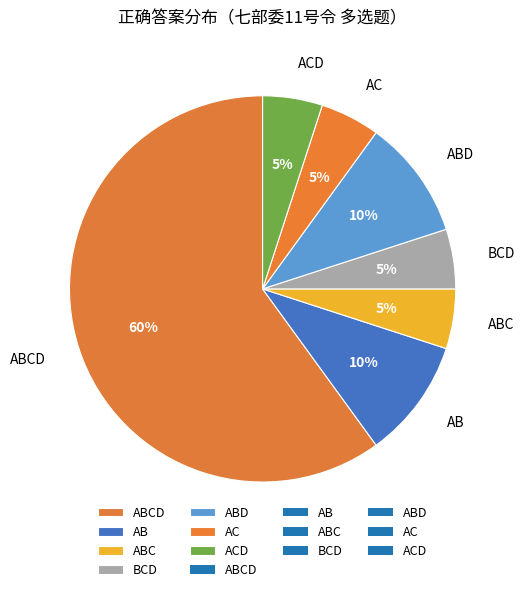

Do ABD and AC together represent more than half of the pie?

No